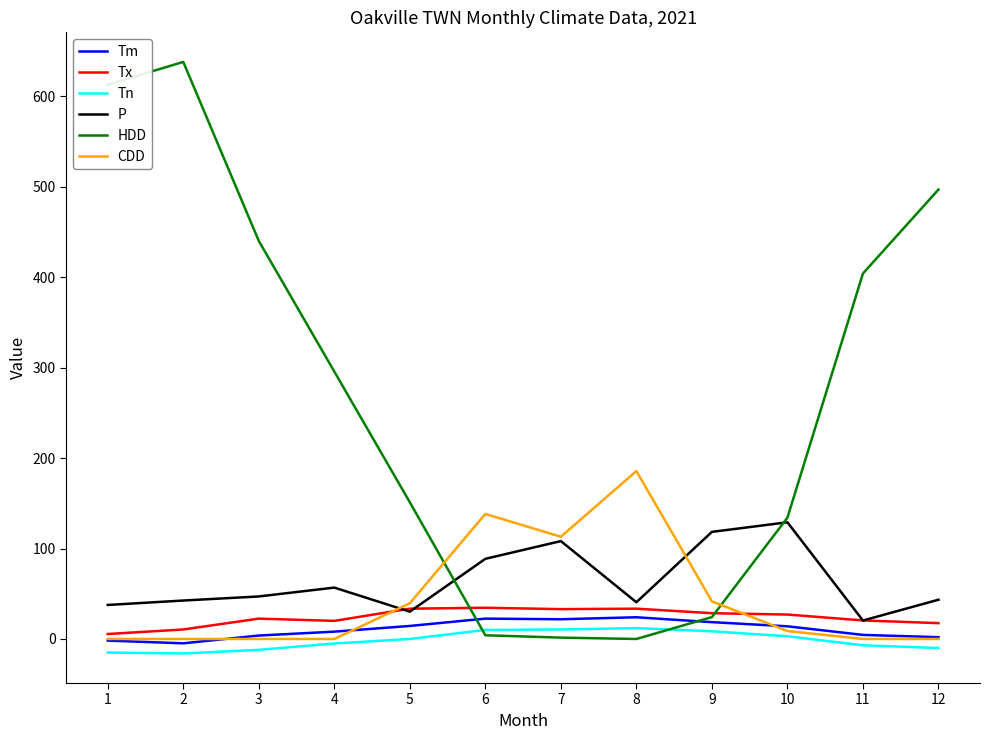

What is the maximum value for CDD?

185.6